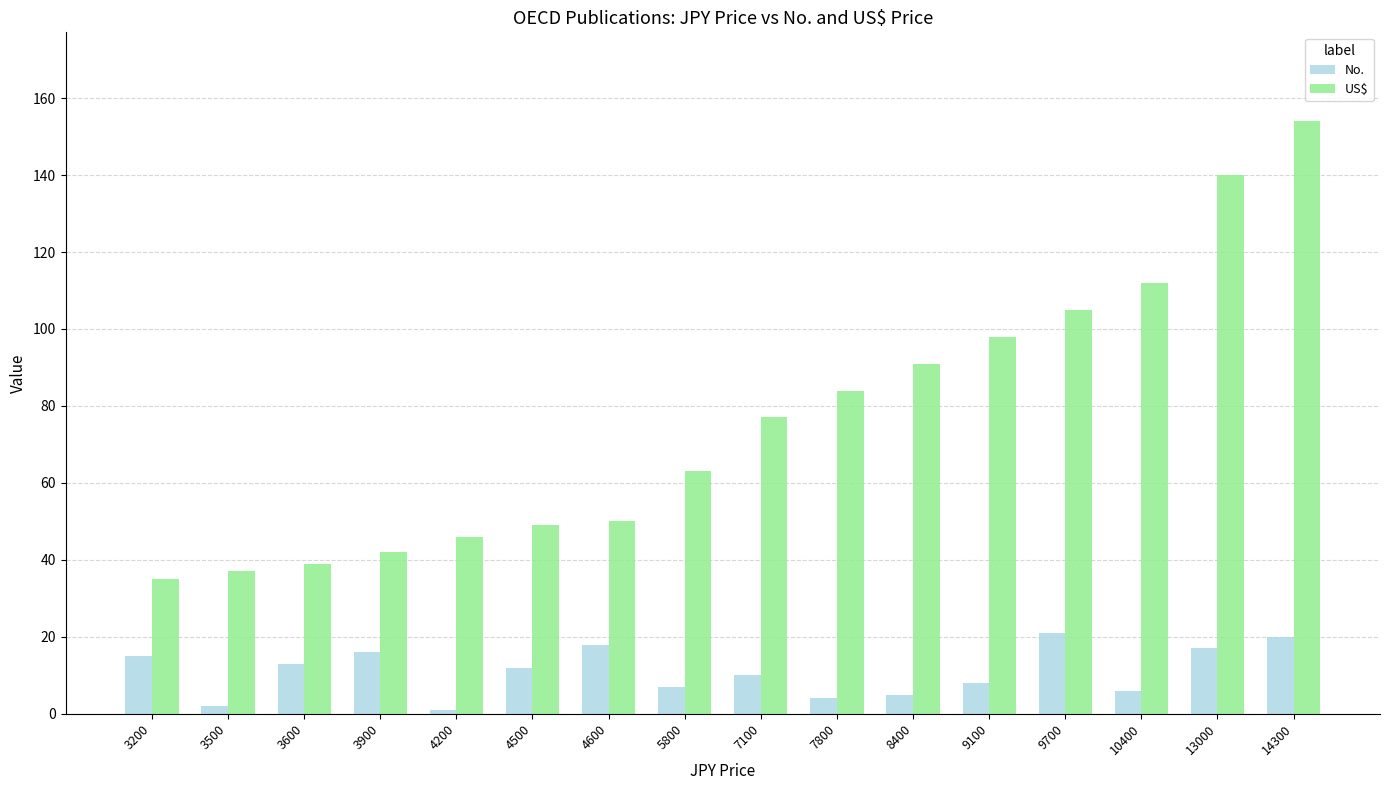

How many groups of bars are there?

16